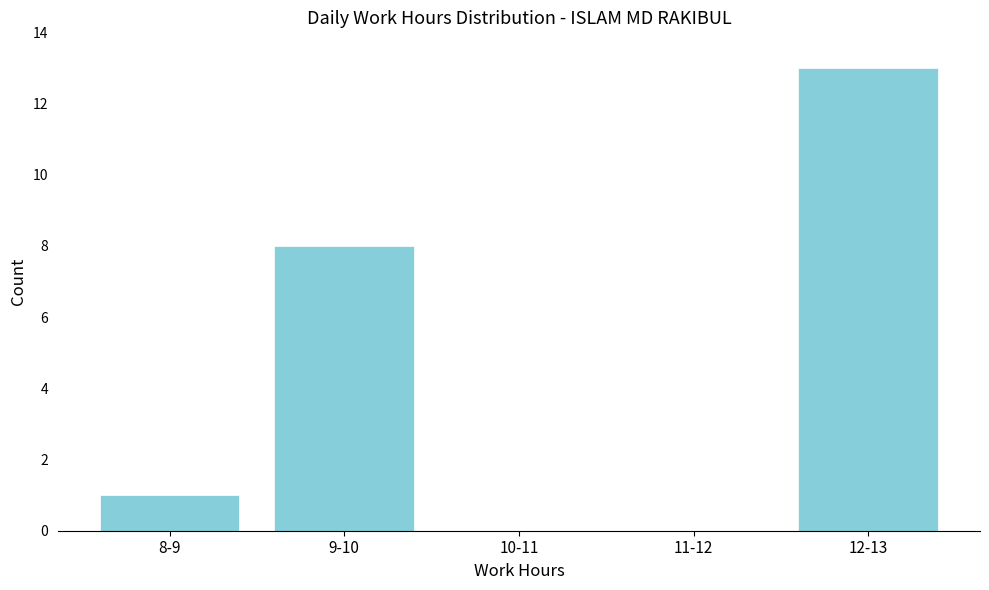

Reading right to left, extract all data points from this chart.

12-13=13	11-12=0	10-11=0	9-10=8	8-9=1